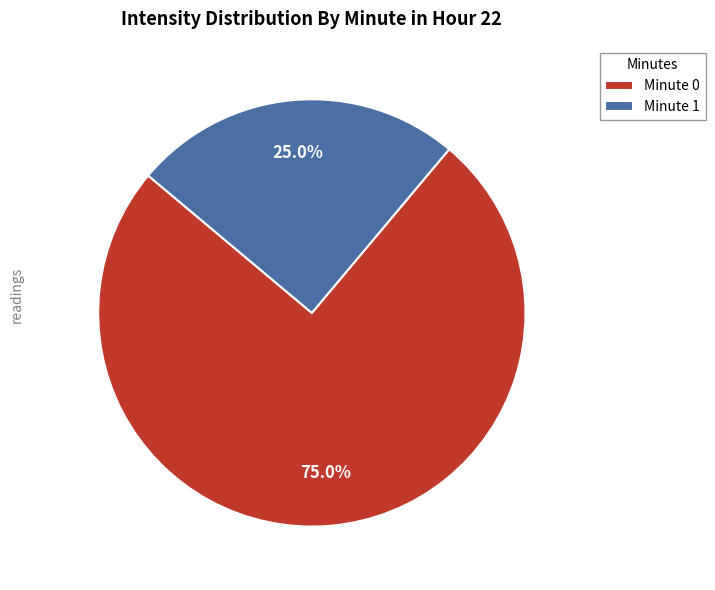

Is there a majority slice in this chart?

Yes